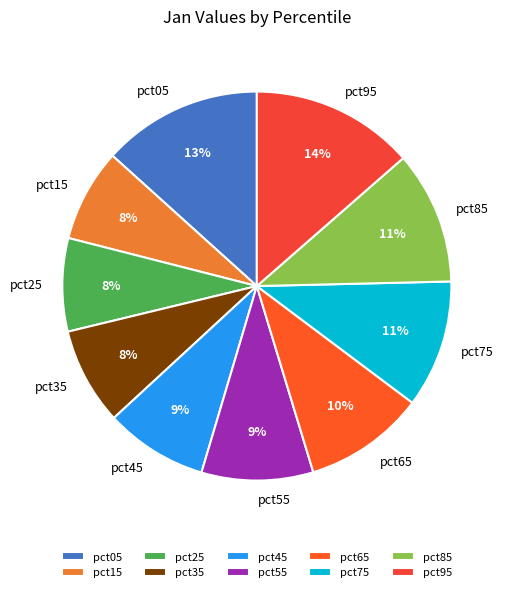

Do pct95 and pct05 together represent more than half of the pie?

No